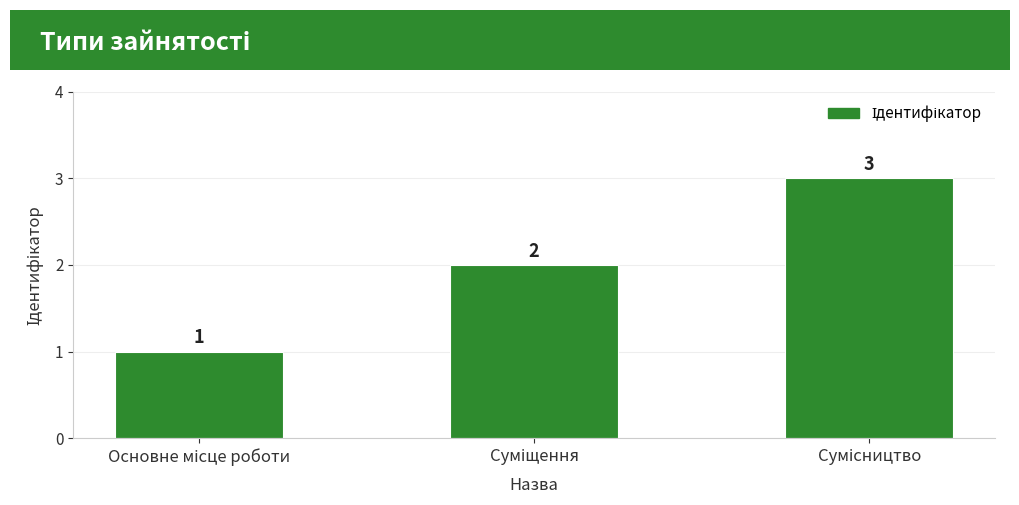

How many values are between 1 and 3?

3